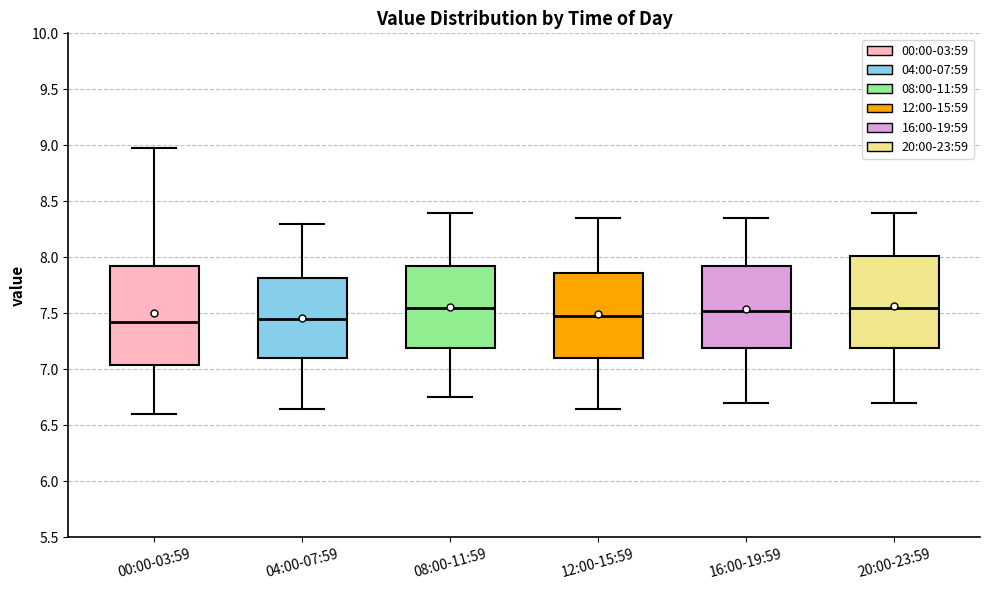

Reading left to right, transcribe this box plot: for each box, give where its median line is, the range the box spans, and where its two whiskers end, as read against the y-axis. The values are not printed on the chart, so give them approximately, as read against the axis.

00:00-03:59: median 7.40, box 7.05 to 7.90, whiskers 6.60 to 9.00
04:00-07:59: median 7.45, box 7.10 to 7.80, whiskers 6.65 to 8.30
08:00-11:59: median 7.55, box 7.20 to 7.95, whiskers 6.75 to 8.40
12:00-15:59: median 7.50, box 7.10 to 7.85, whiskers 6.65 to 8.35
16:00-19:59: median 7.55, box 7.20 to 7.95, whiskers 6.70 to 8.35
20:00-23:59: median 7.55, box 7.20 to 8.00, whiskers 6.70 to 8.40